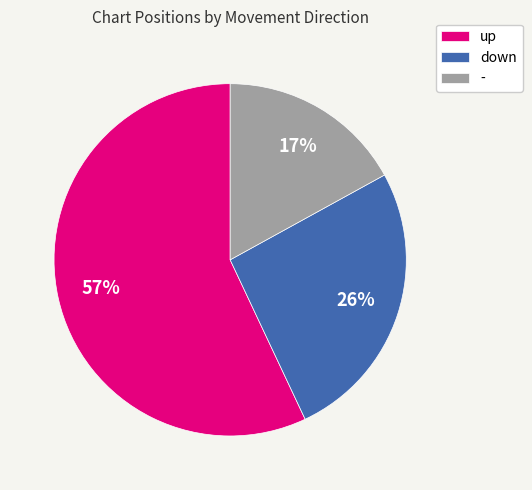

Rank the categories by value from highest to lowest.

up, down, -